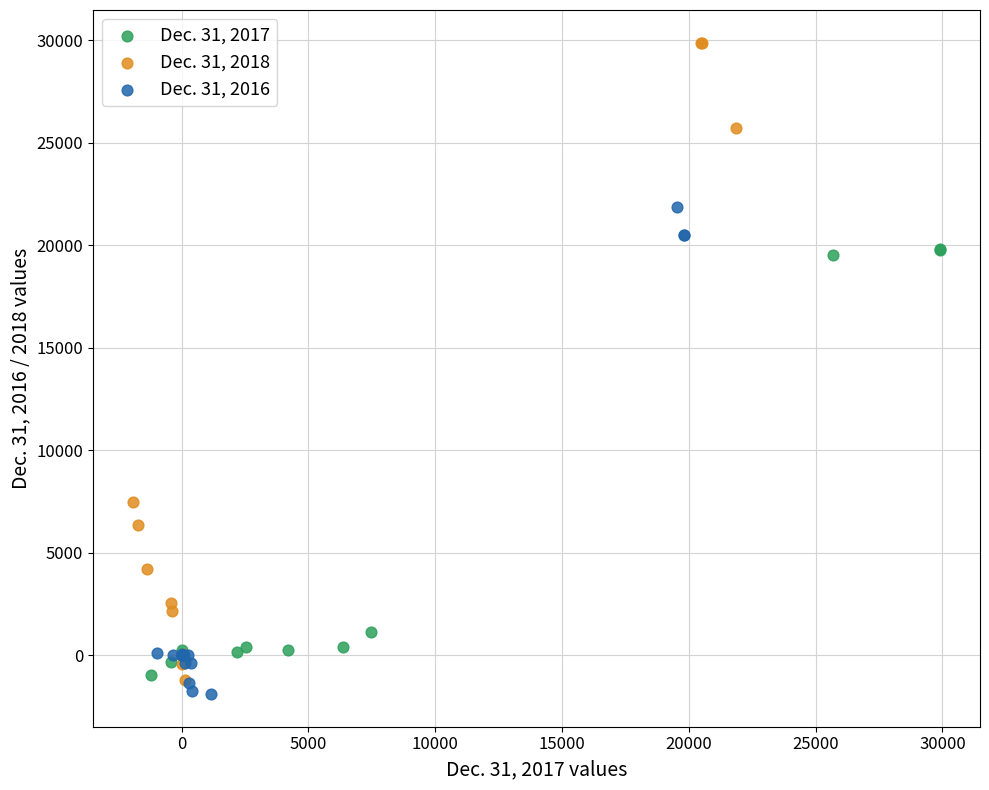

Which series contains the highest Y value?

Dec. 31, 2018